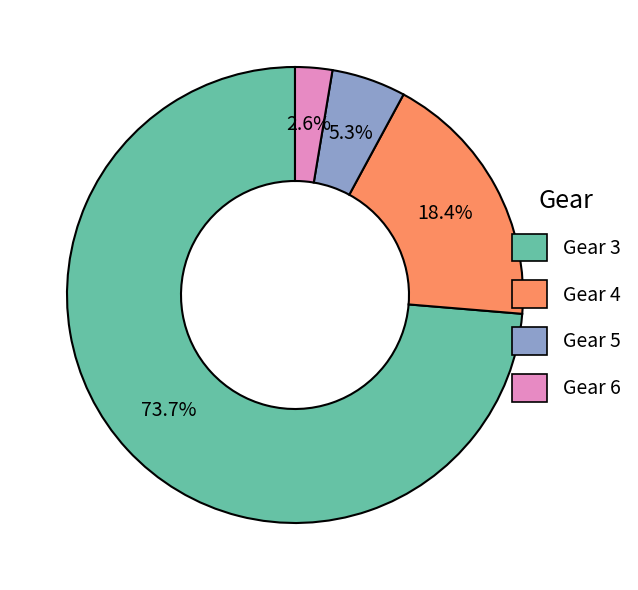

Count the number of slices in the pie.

4